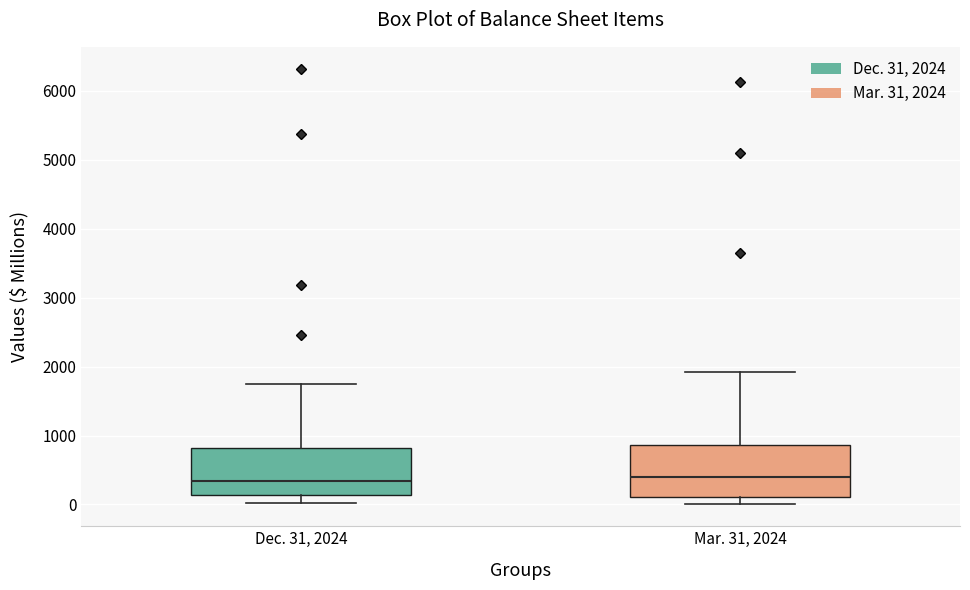

Where is the lower edge of the box for Mar. 31, 2024 on the y-axis? The values are not printed on the chart, so give them approximately, as read against the axis.

100